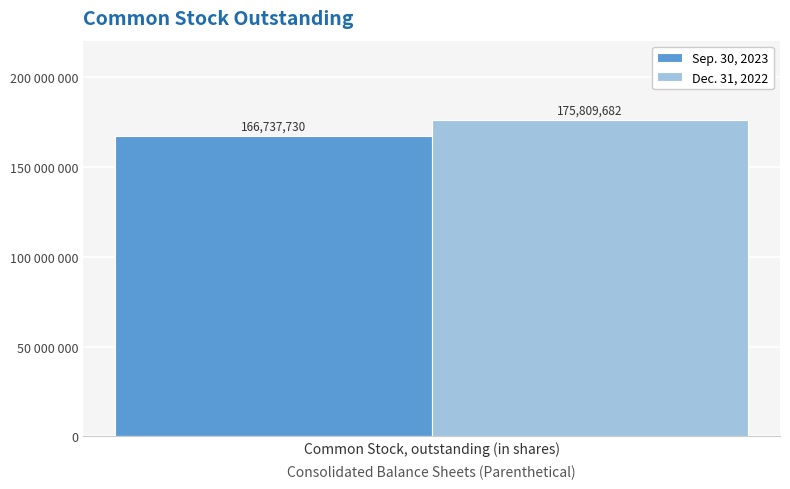

What are all the series names shown in the legend?

Sep. 30, 2023, Dec. 31, 2022